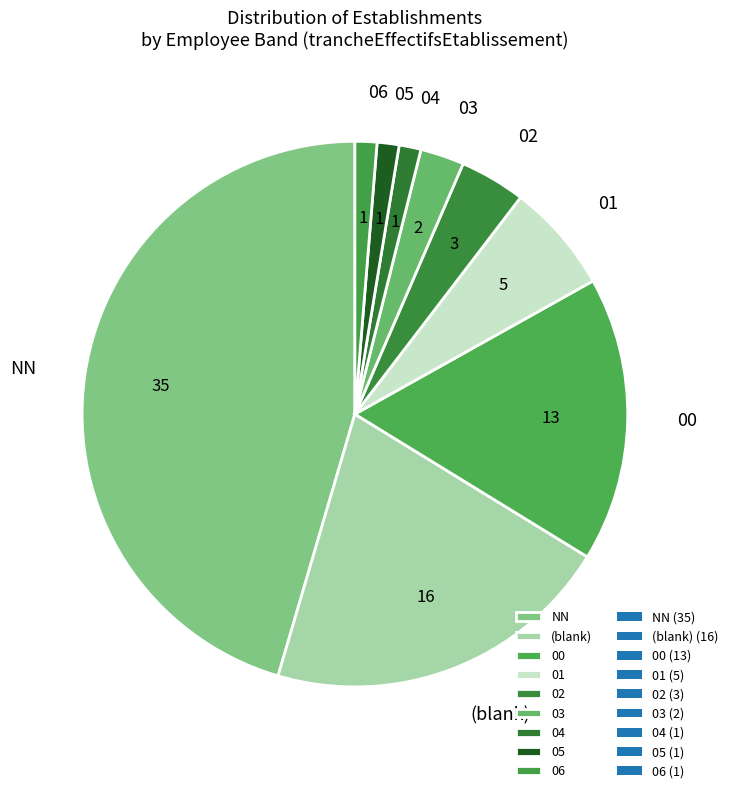

Which has a higher value, NN or 03?

NN